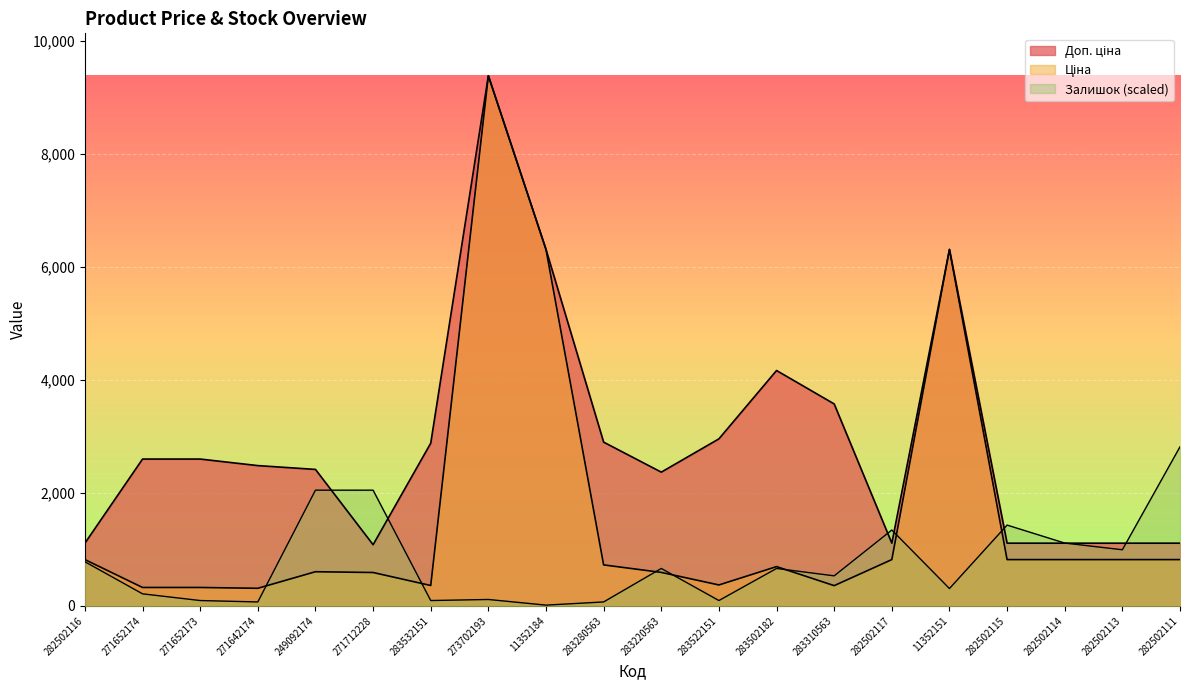

What is the label of the 1st point from the right?

282502111